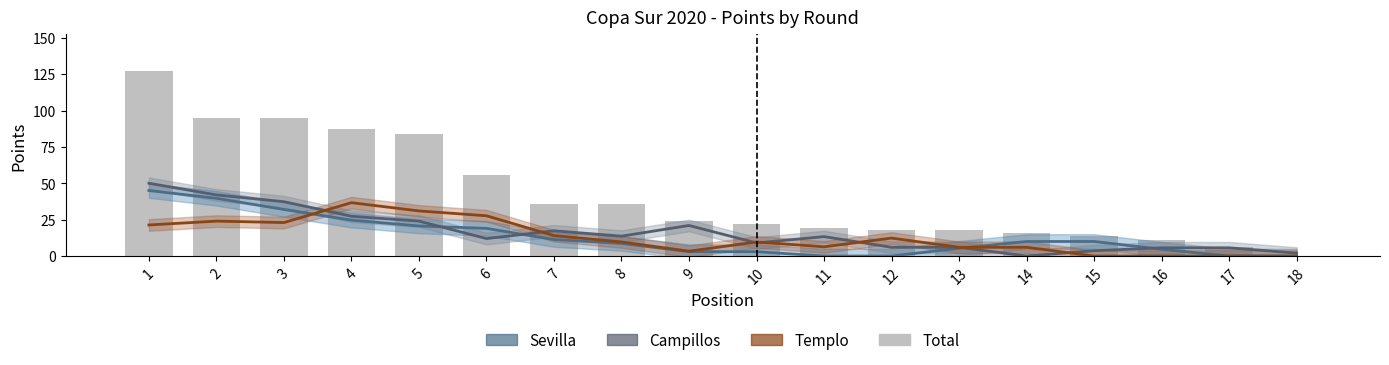

Reading left to right, transcribe all the data shown in this chart.

Sevilla: 1=45.0	2=39.7	3=32.0	4=24.7	5=20.7	6=19.0	7=11.3	8=8.7	9=3.0	10=3.0	11=0.0	12=0.0	13=5.3	14=10.0	15=10.0	16=4.7	17=0.0	18=0.0
Campillos: 1=50.0	2=42.0	3=37.3	4=27.3	5=24.0	6=12.0	7=17.3	8=13.7	9=21.0	10=9.0	11=13.3	12=6.0	13=6.0	14=0.0	15=3.7	16=5.7	17=5.7	18=2.0
Templo: 1=21.3	2=24.0	3=23.0	4=36.7	5=31.0	6=27.7	7=14.0	8=9.7	9=3.3	10=9.7	11=6.3	12=12.3	13=6.0	14=6.0	15=0.0	16=0.0	17=0.0	18=0.0
Total (bar): 1=127.0	2=95.0	3=95.0	4=87.0	5=84.0	6=56.0	7=36.0	8=36.0	9=24.0	10=22.0	11=19.0	12=18.0	13=18.0	14=16.0	15=14.0	16=11.0	17=6.0	18=0.0